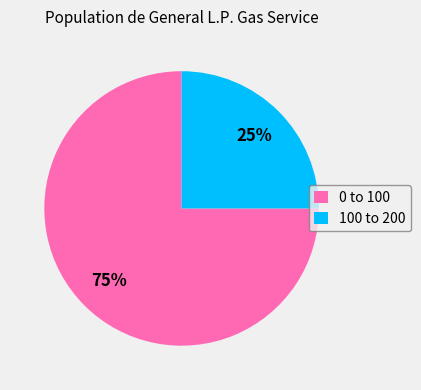

Is there a majority slice in this chart?

Yes